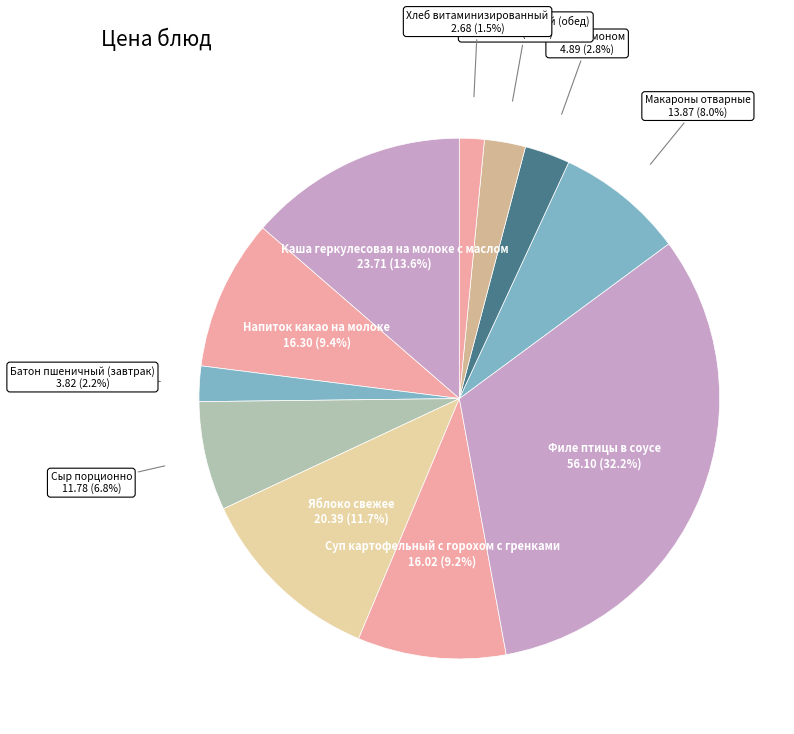

To the nearest percent, what is the combined percentage of Макароны отварные and Чай с лимоном?

11%